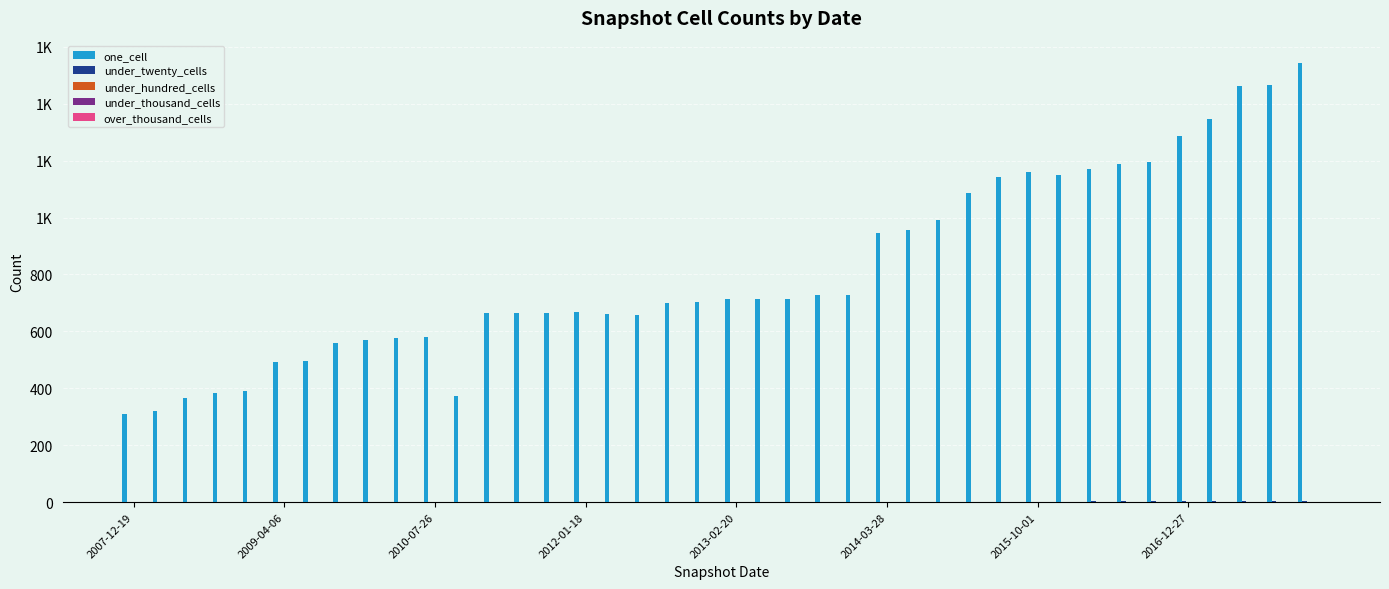

Are the bars horizontal?

No